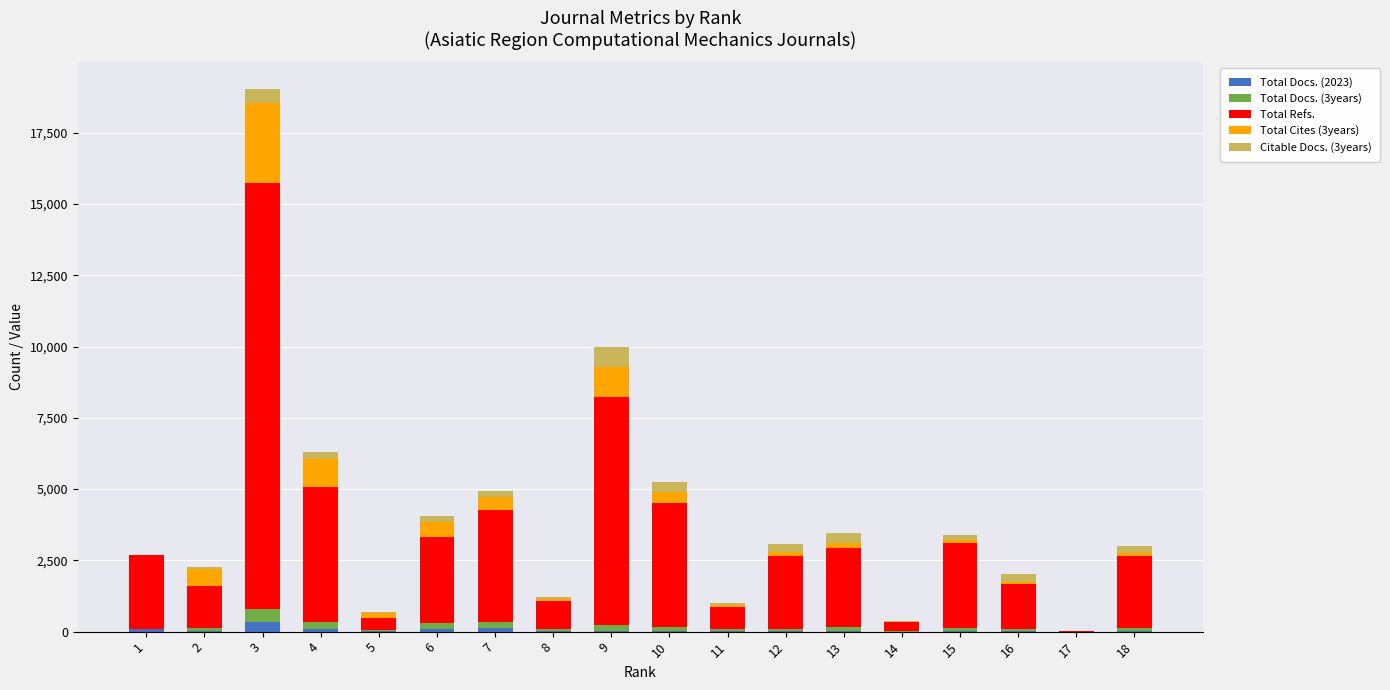

At which category is the sum across all series the highest?

3